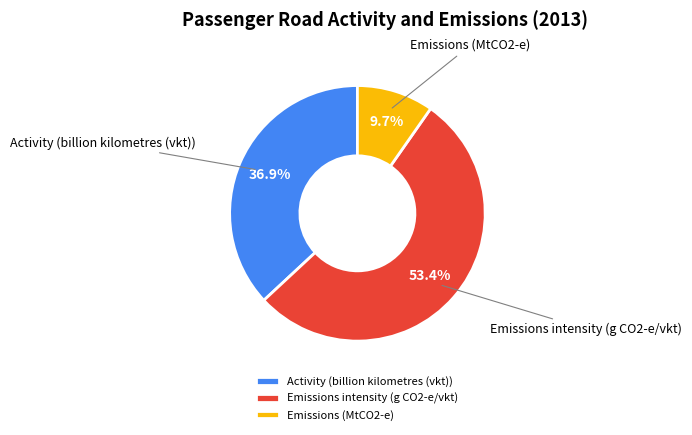

To the nearest percent, what is the average slice percentage?

33%